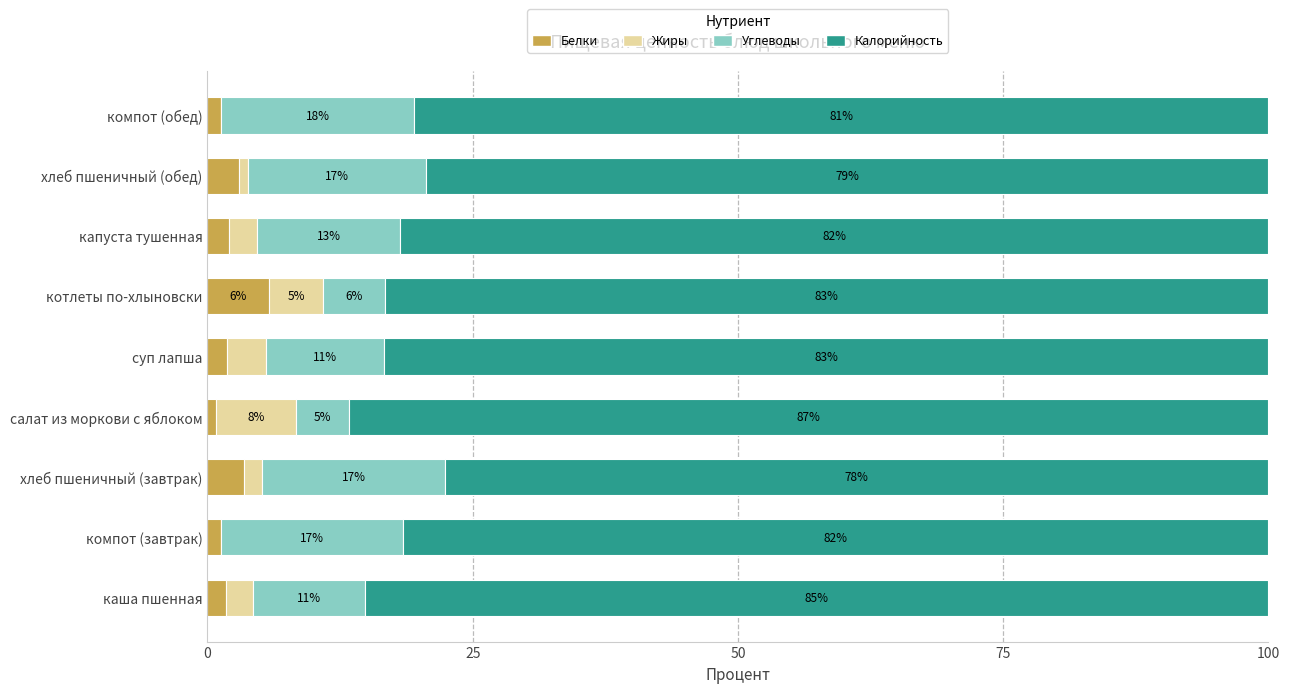

What are all the series names shown in the legend?

Белки, Жиры, Углеводы, Калорийность